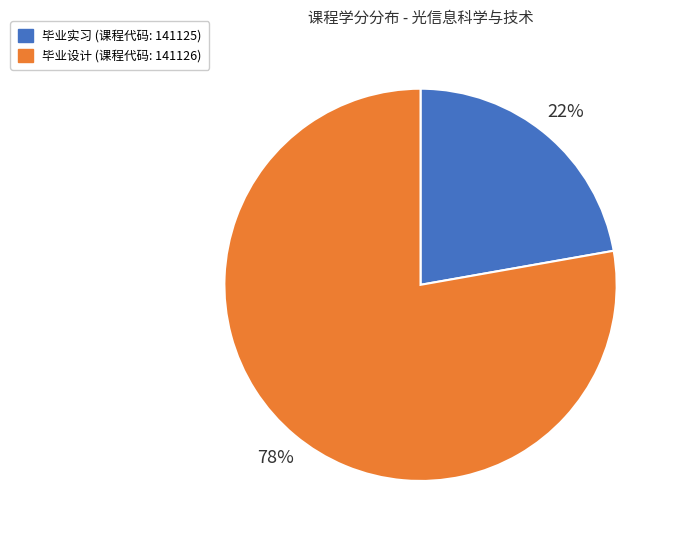

What is the smallest slice in the pie chart?

毕业实习